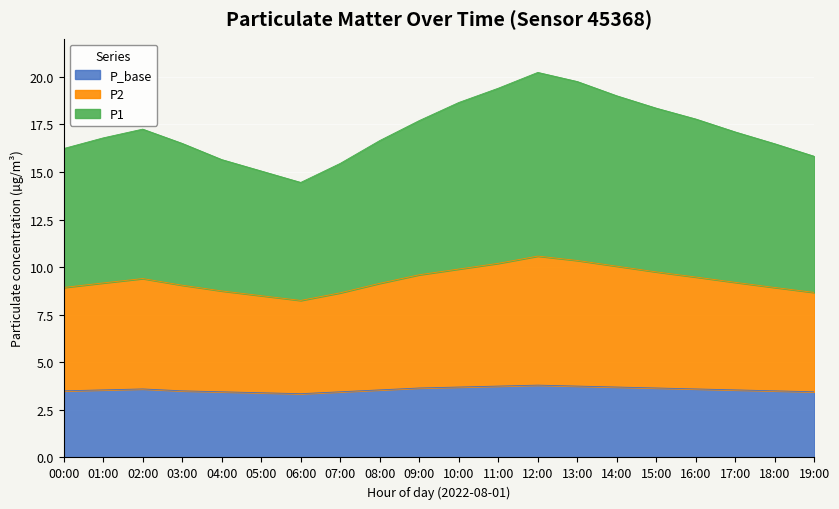

True or false: P_base and P1 intersect in this chart.

False